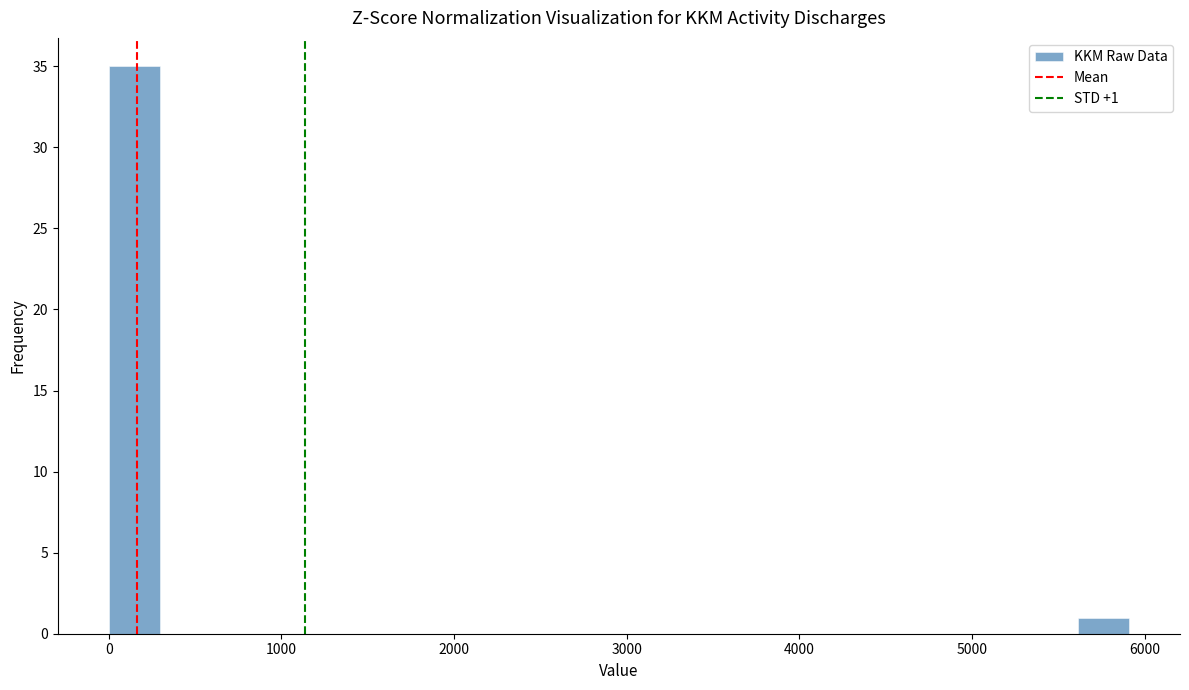

Read against the x-axis, roughly where is the centre of the tallest bar?

100